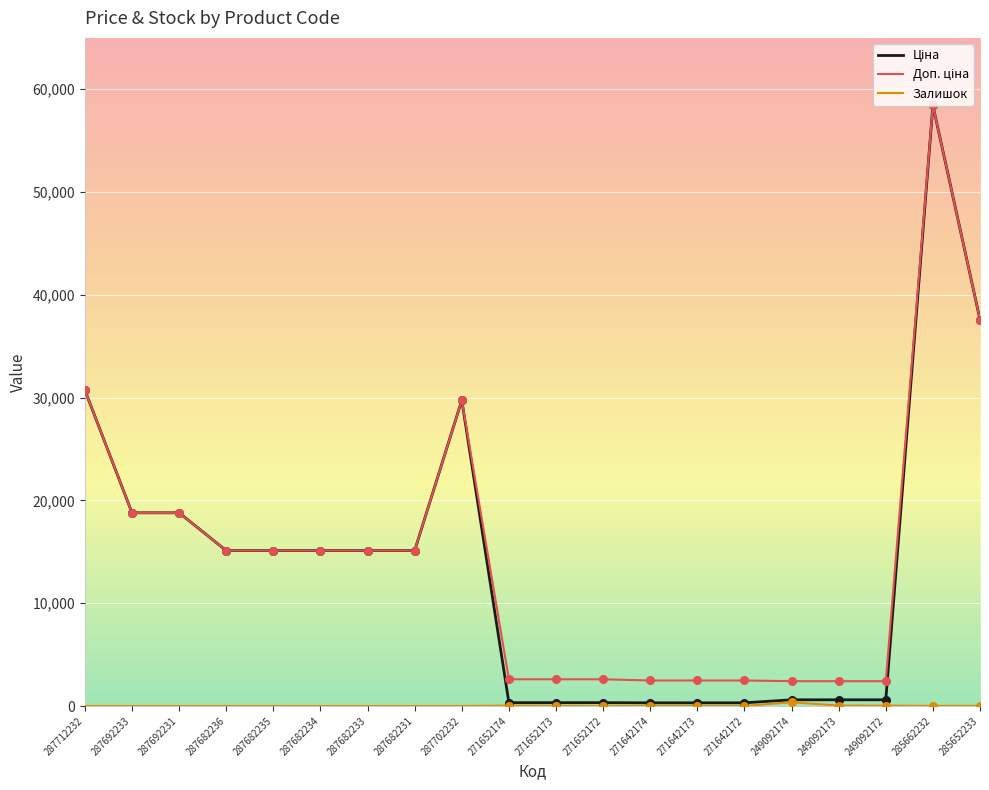

At which category is the sum across all series the highest?

285662232